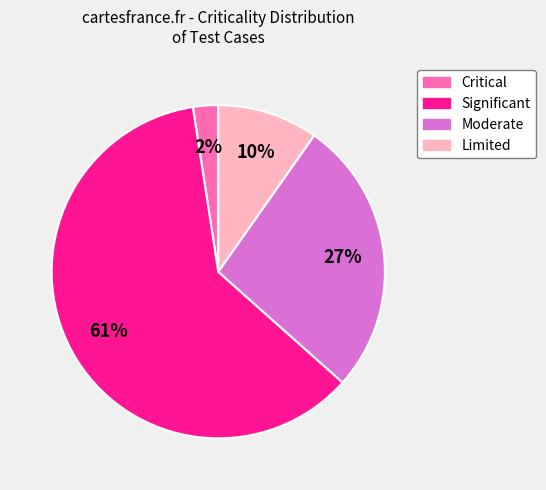

Approximately how many times larger is the value at Limited compared to Significant?

0.2